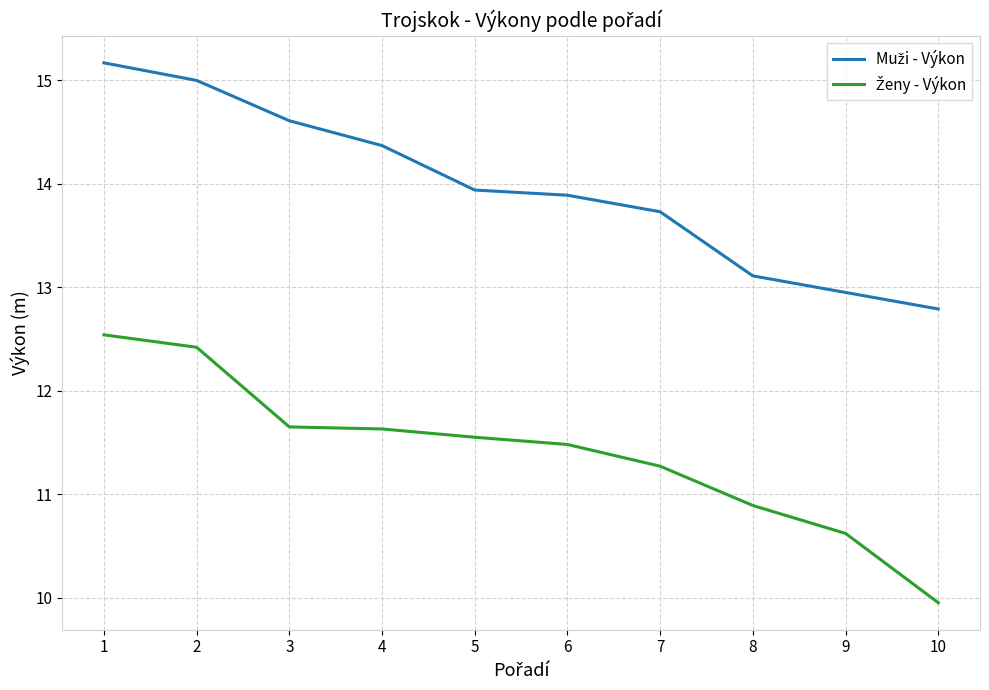

Which label corresponds to the smallest value in the chart?

10